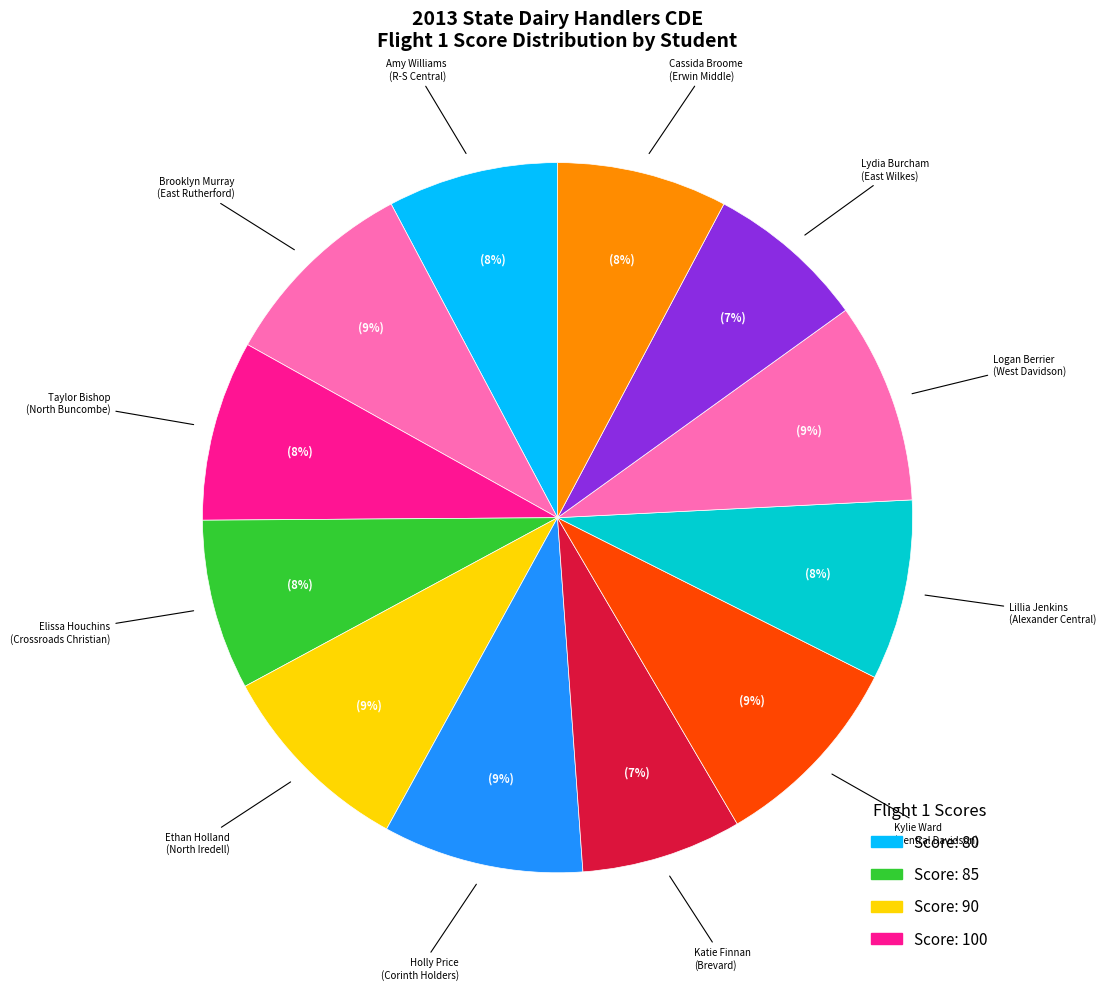

How many slices are in this pie chart?

12